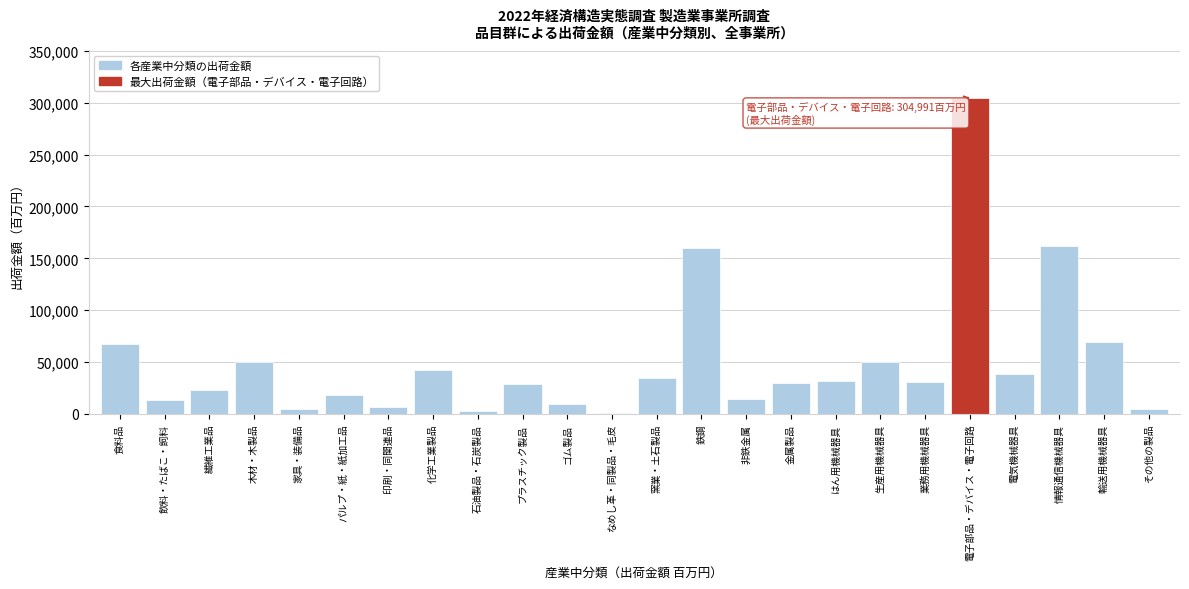

Approximately how many times larger is the value at 輸送用機械器具 compared to 食料品?

1.0